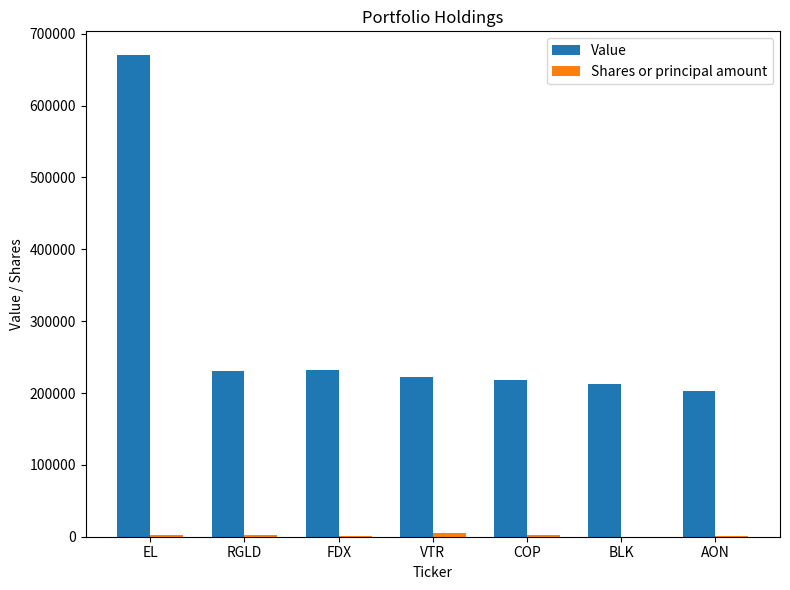

Between EL and AON, which series saw the biggest shift?

Value